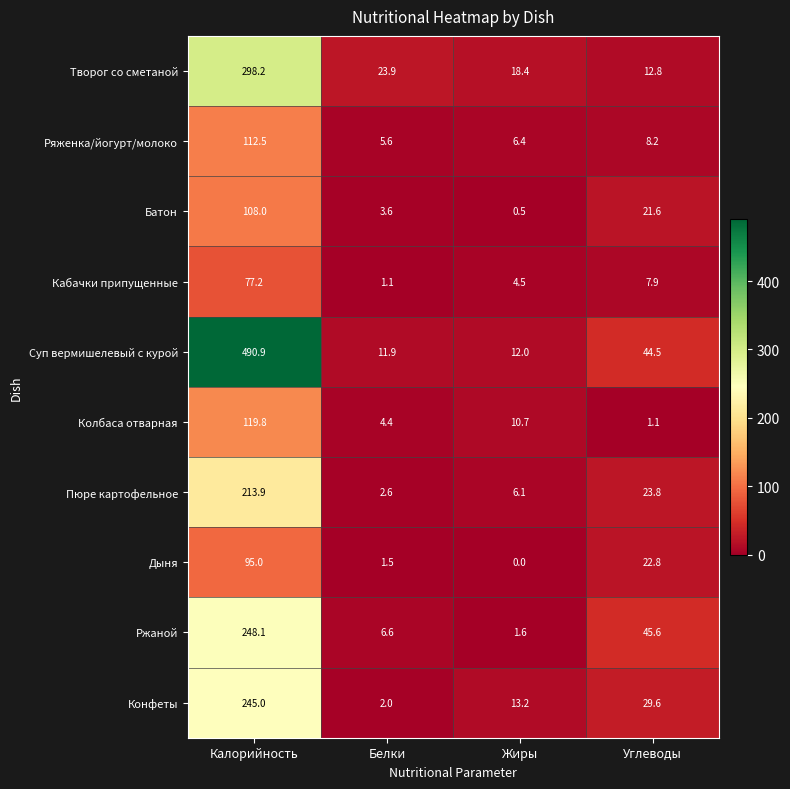

Which series has the widest spread of values?

Суп вермишелевый с курой